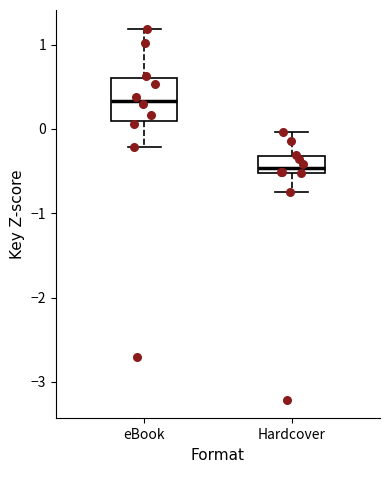

Reading left to right, read every box against the y-axis: the position of its median line, the range the box covers, and the ends of its whiskers. The values are not printed on the chart, so give them approximately, as read against the axis.

eBook: median 0.3, box 0.1 to 0.6, whiskers -0.2 to 1.2
Hardcover: median -0.5 (just above the box's lower edge), box -0.5 to -0.3, whiskers -0.7 to 0.0